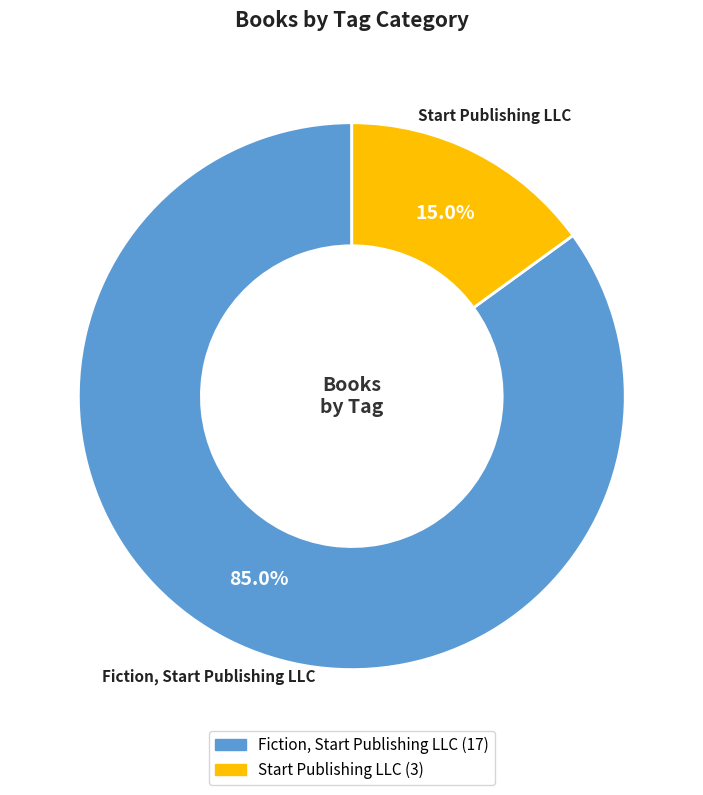

Which slice is the largest?

Fiction, Start Publishing LLC